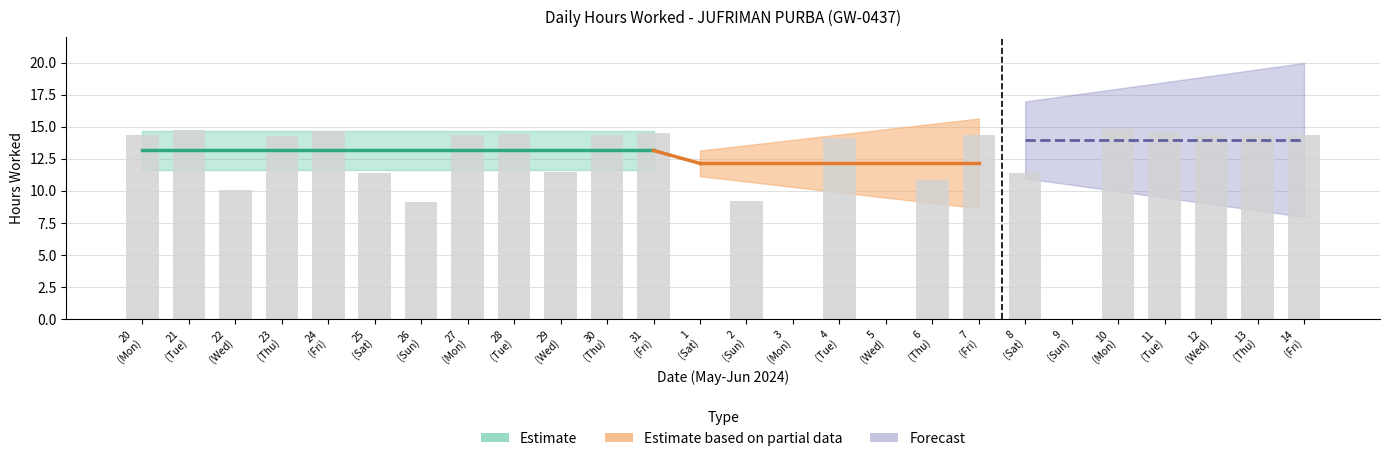

What is the sum of all values?

290.1